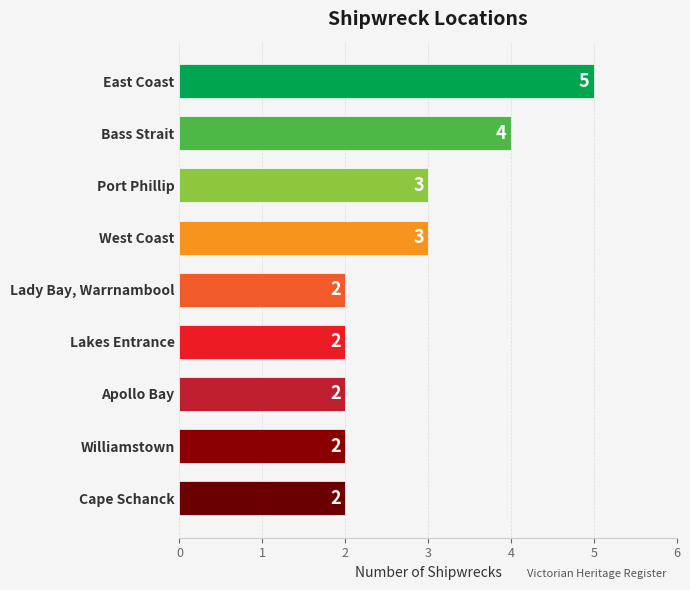

What is the sum of all values?

25